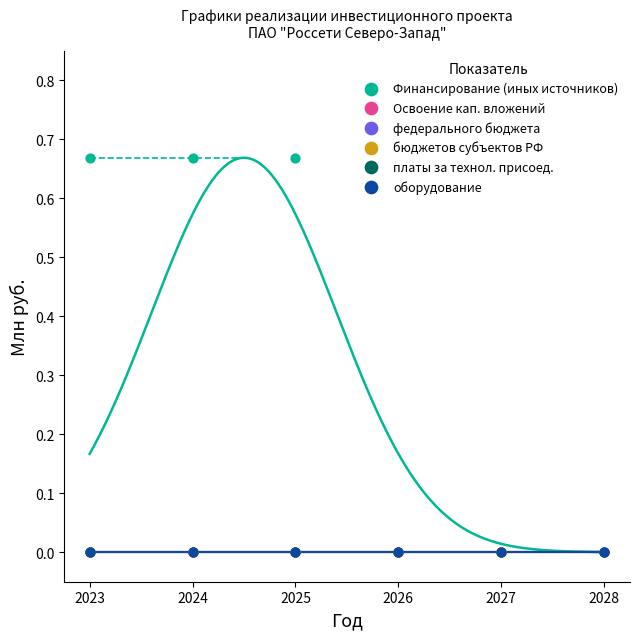

Which series reaches the maximum Y coordinate?

Финансирование (иных источников)